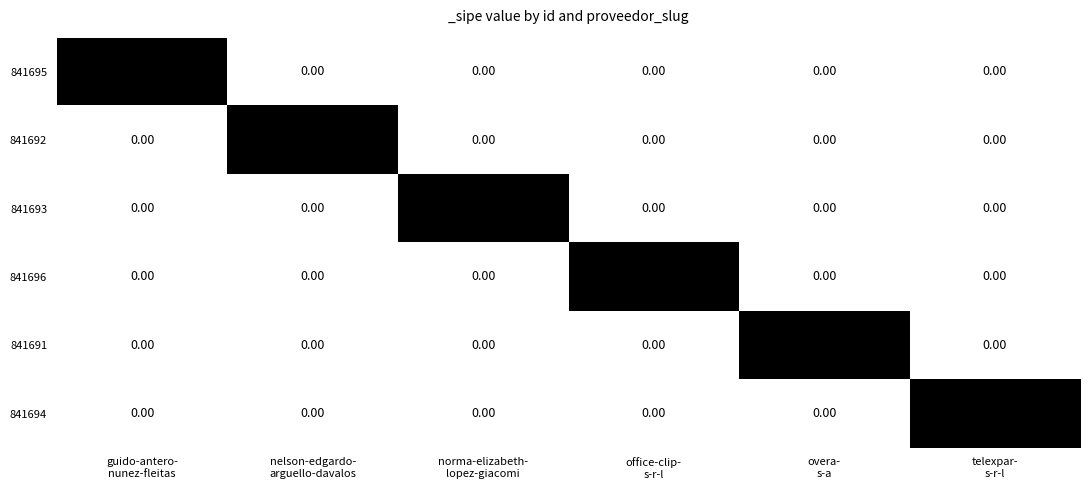

How many categories are shown in the chart?

6